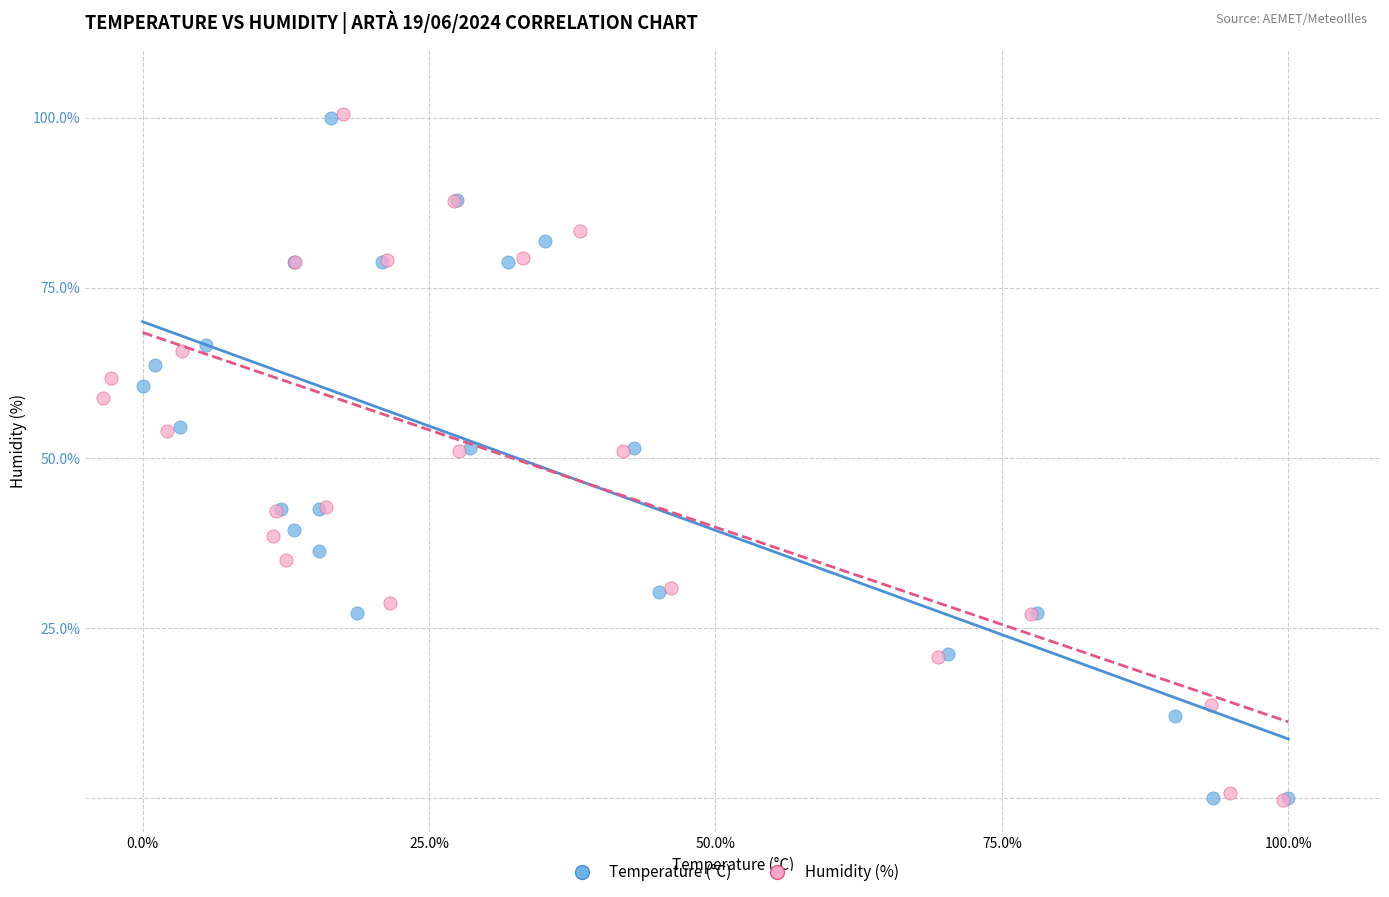

What are all the series names shown in the legend?

Temperature (°C), Humidity (%)